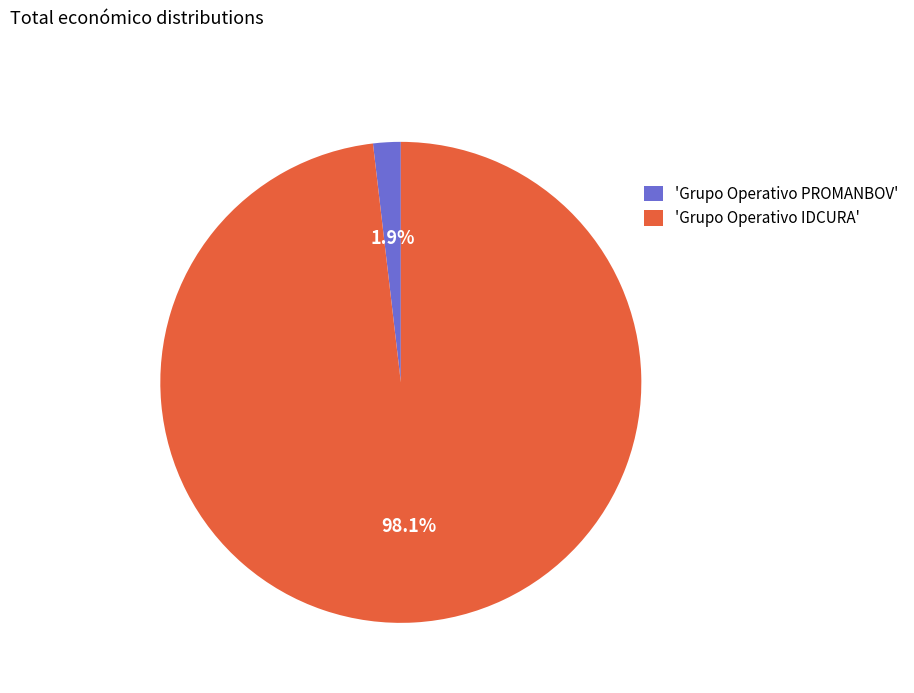

Rank the categories by value from highest to lowest.

'Grupo Operativo IDCURA', 'Grupo Operativo PROMANBOV'